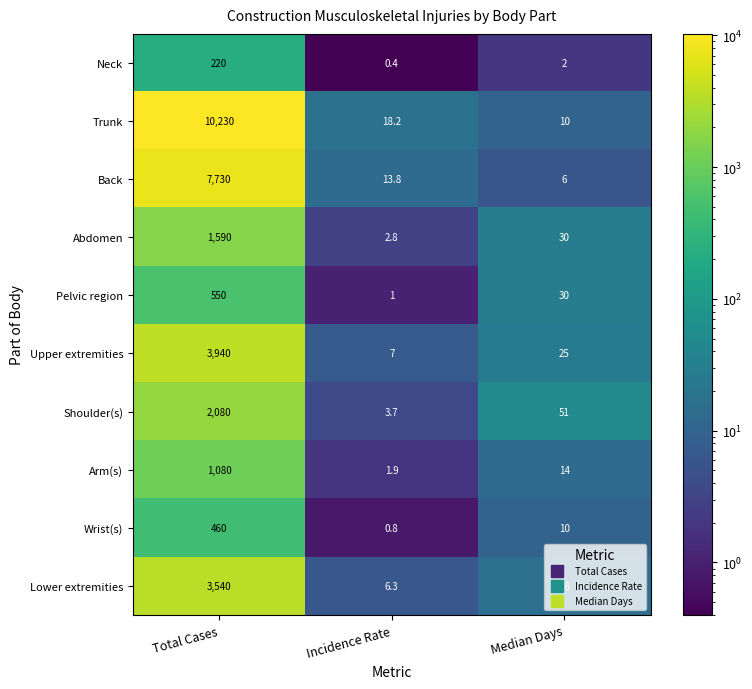

At Incidence Rate, list the series in order from smallest to largest.

Neck, Wrist(s), Pelvic region, Arm(s), Abdomen, Shoulder(s), Lower extremities, Upper extremities, Back, Trunk